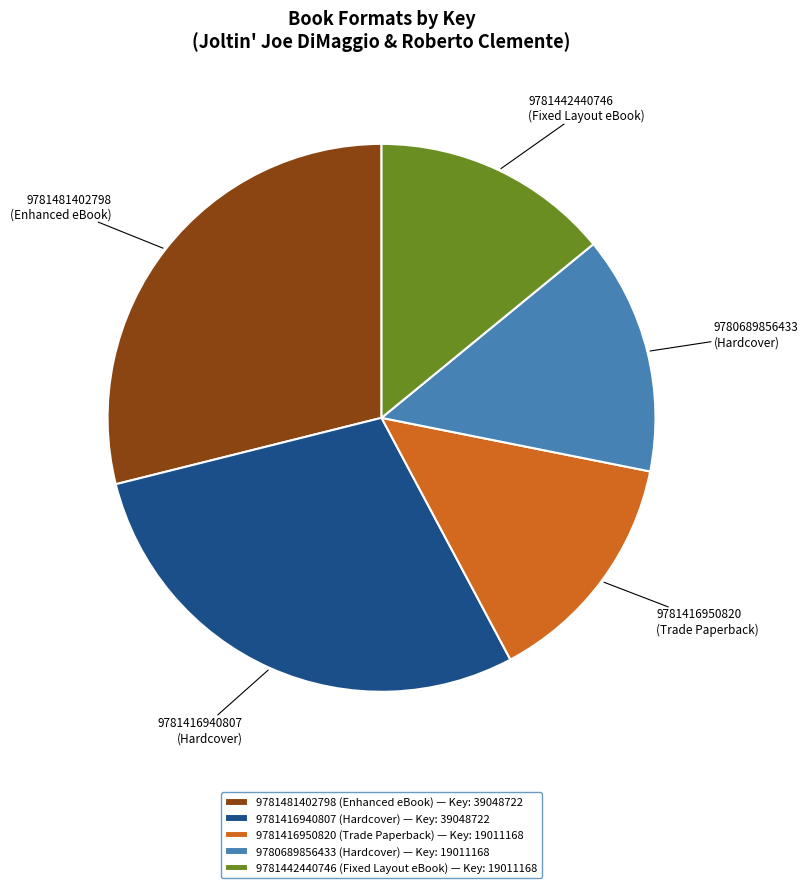

The 9781416940807 (Hardcover) — Key: 39048722 slice represents 29% of the pie. True or false?

True